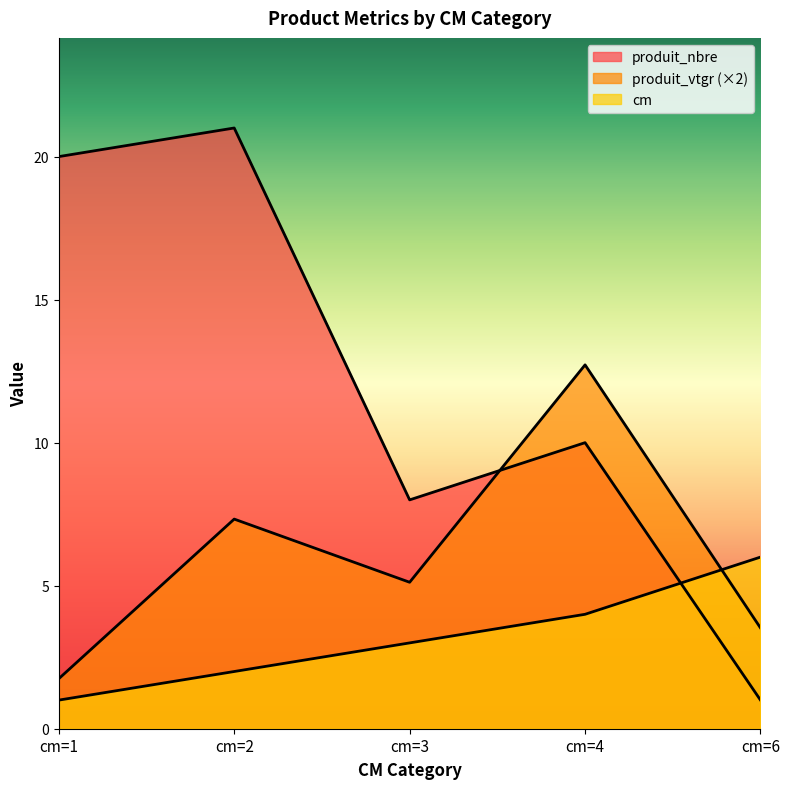

Which series changed the most between cm=4 and cm=6?

produit_vtgr